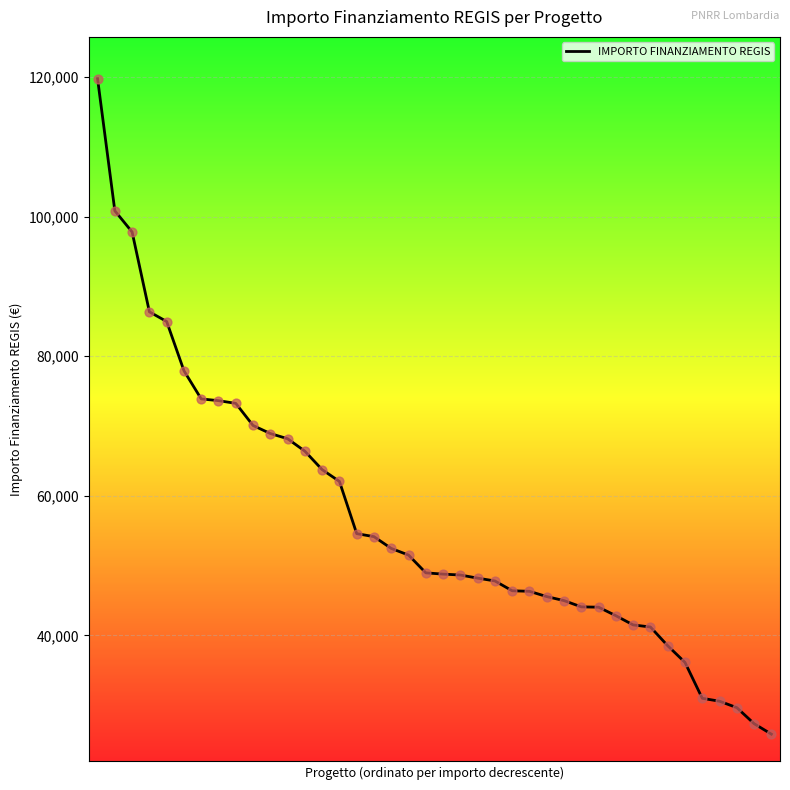

What is the maximum value shown in the chart?

119783.4